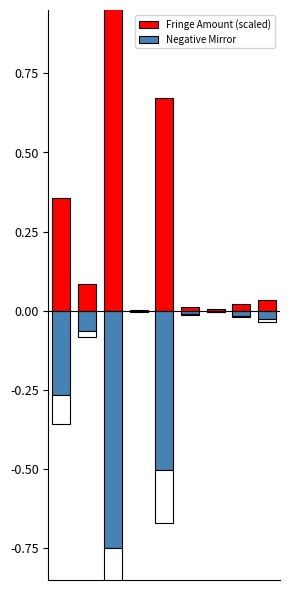

What is the difference between the maximum and minimum values in the Negative Mirror series?

0.7